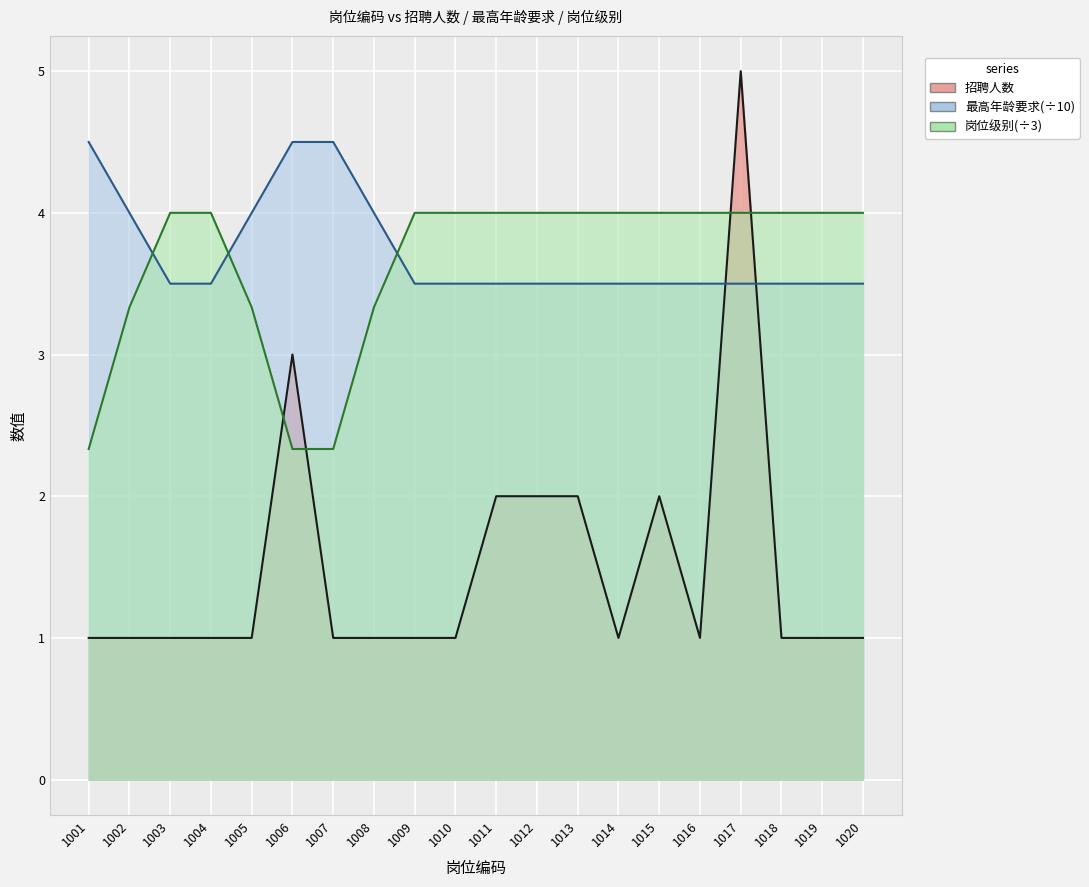

True or false: 最高年龄要求 has more than 2 interior local peaks.

False